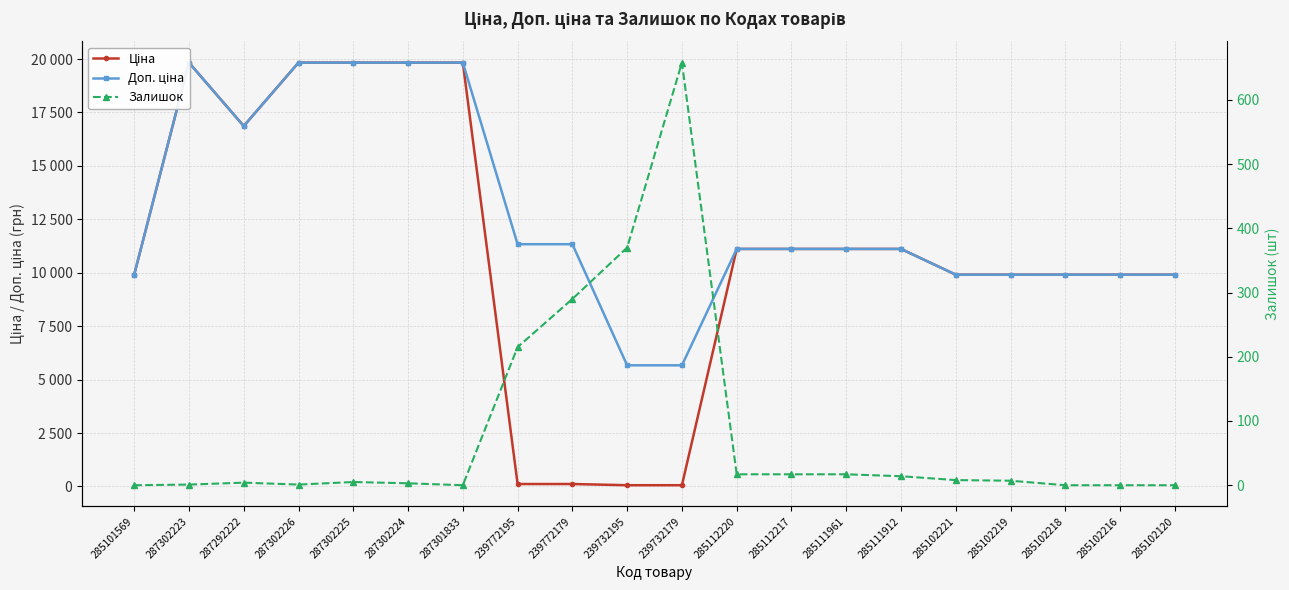

What position from the left is 287302224?

6